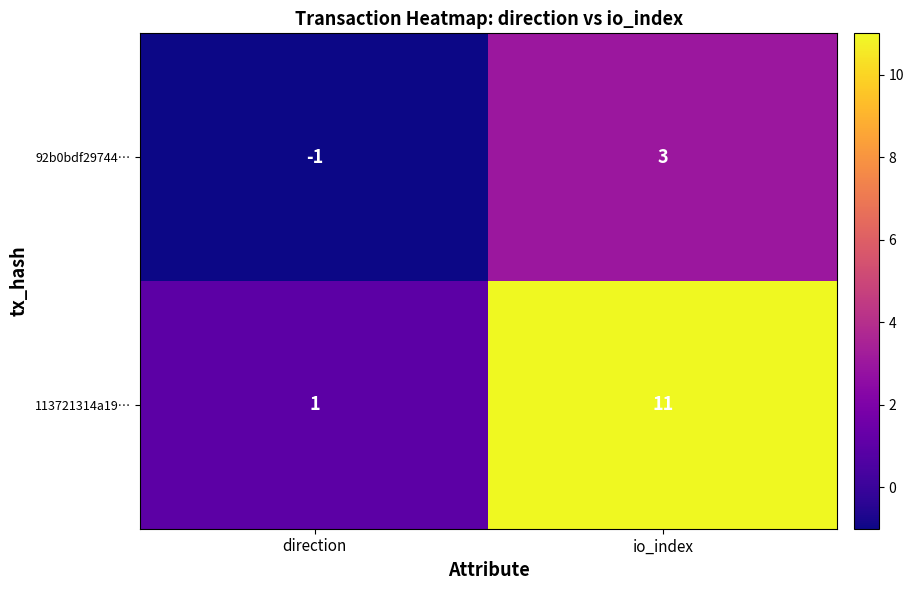

At which category is the sum across all series the highest?

io_index